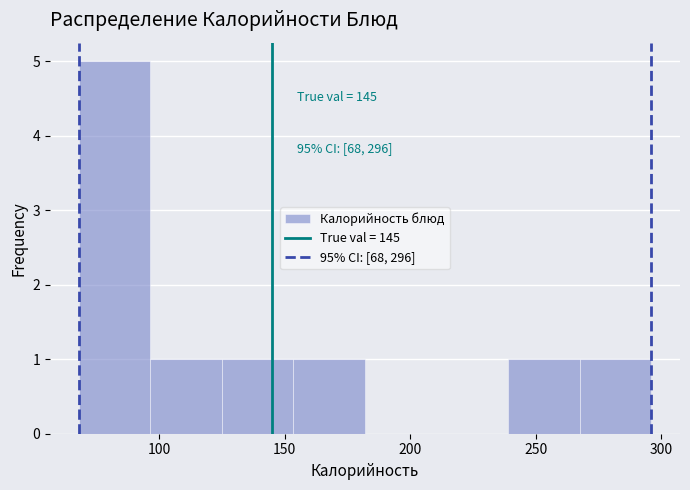

Over which range of the x-axis is the bar tallest?

68.0 to 96.5